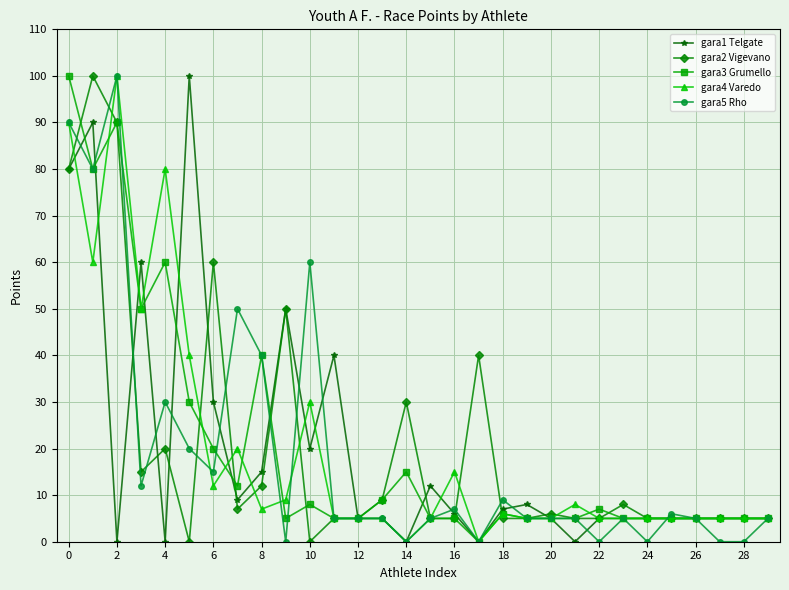

What is the maximum value for gara3 Grumello?

100